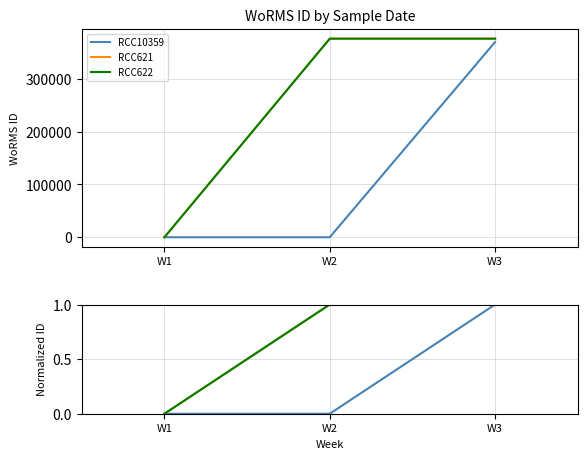

Reading left to right, extract all data points from this chart.

RCC10359: 0	0	1
RCC621: 0	1	1
RCC622: 0	1	1